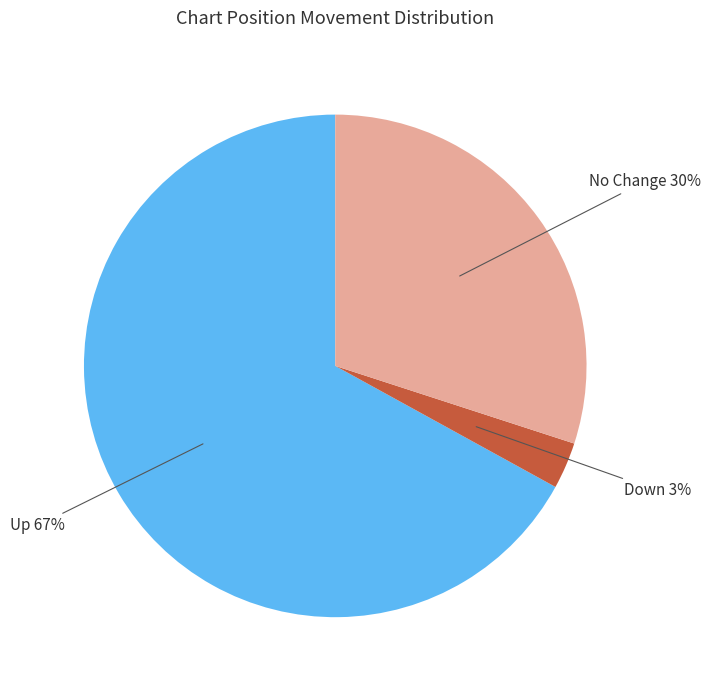

To the nearest percent, what portion does Up represent?

67%